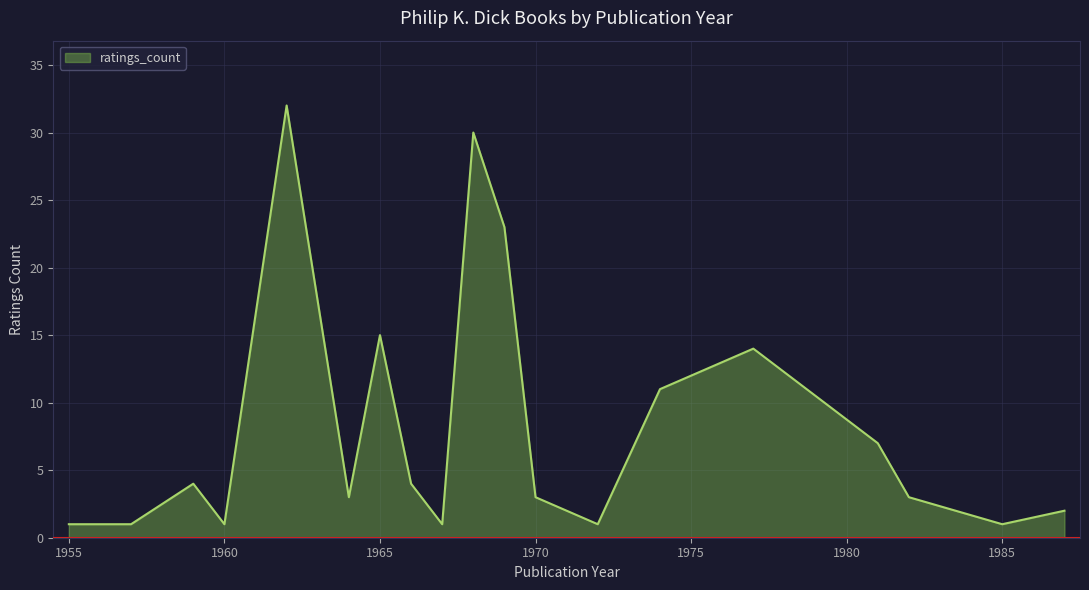

What is the difference between the maximum and minimum values?

31